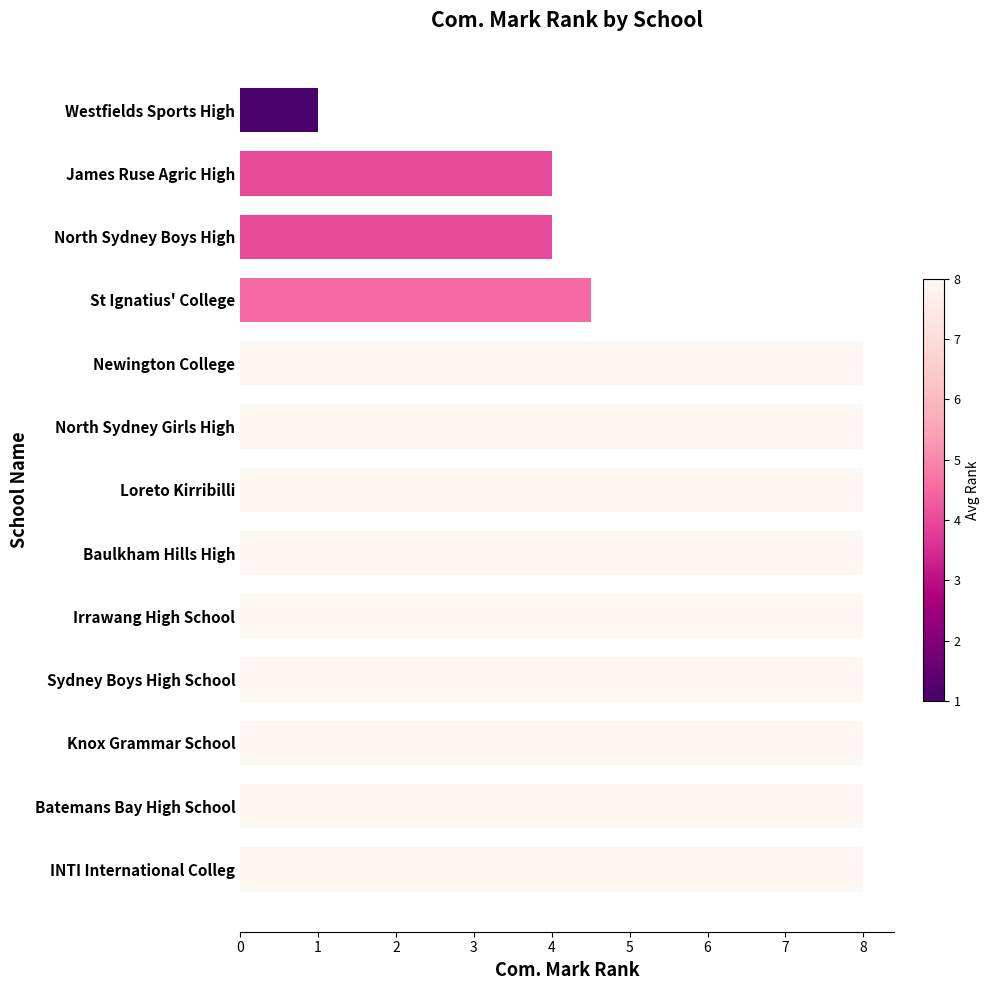

What value does the data have at Newington College?

8.0